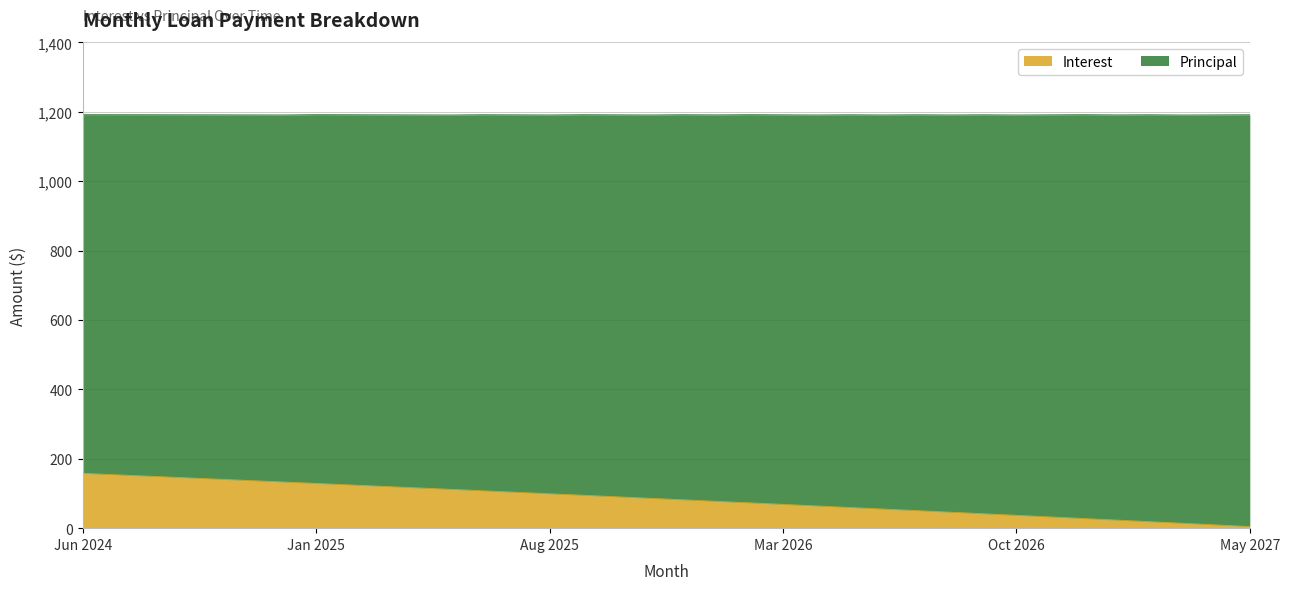

What is the maximum value shown in the chart?

158.0